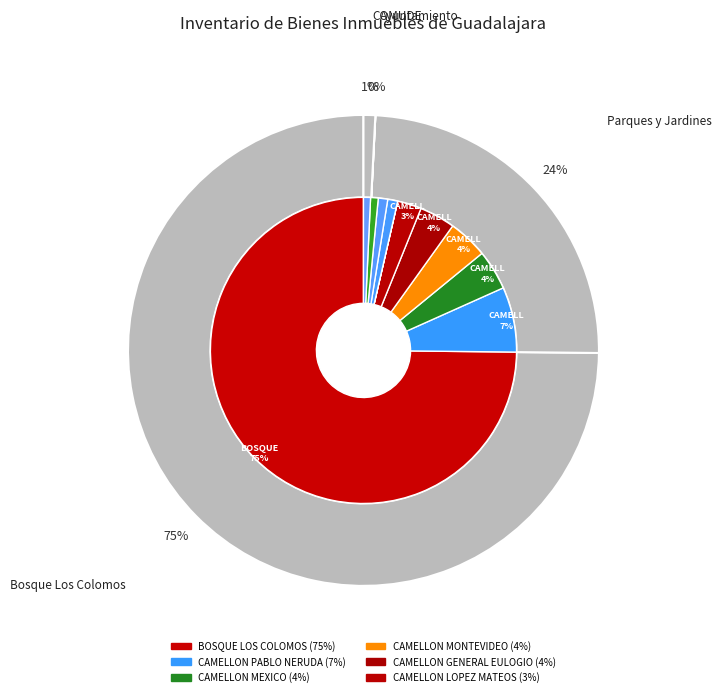

What is the majority slice?

BOSQUE LOS COLOMOS